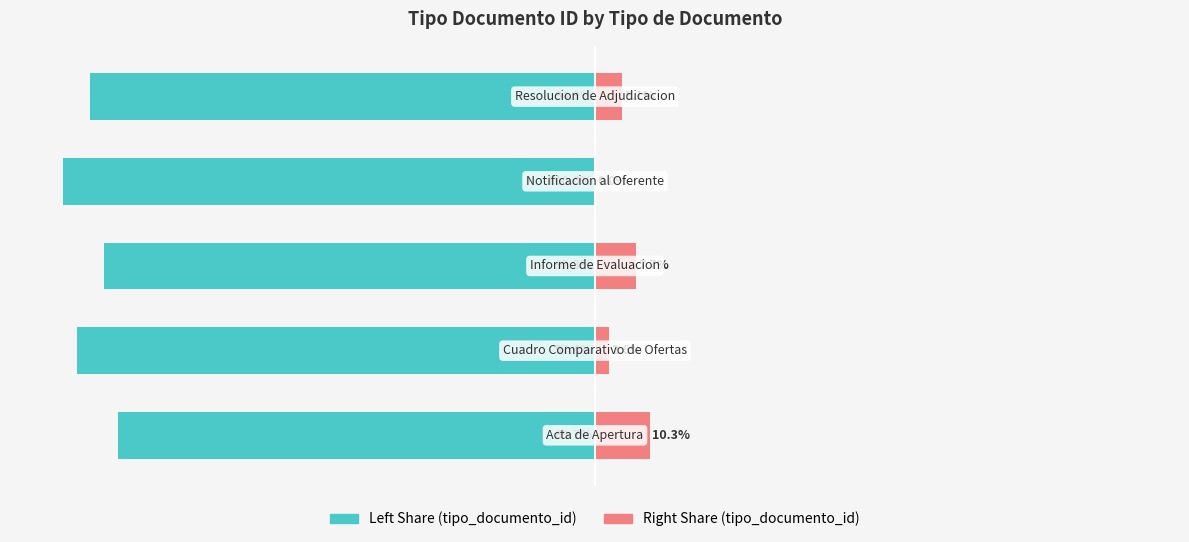

What is the average value of the tipo_documento_id (left) series?

-94.9